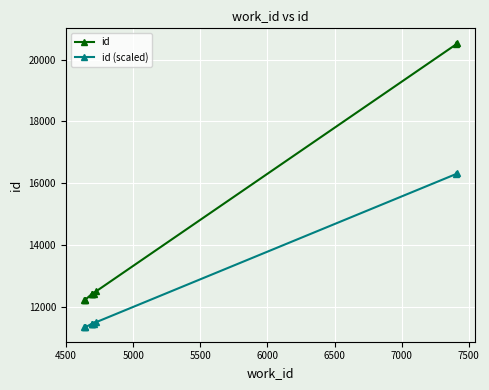

What is the difference between the maximum and minimum values in the id series?

8339.0